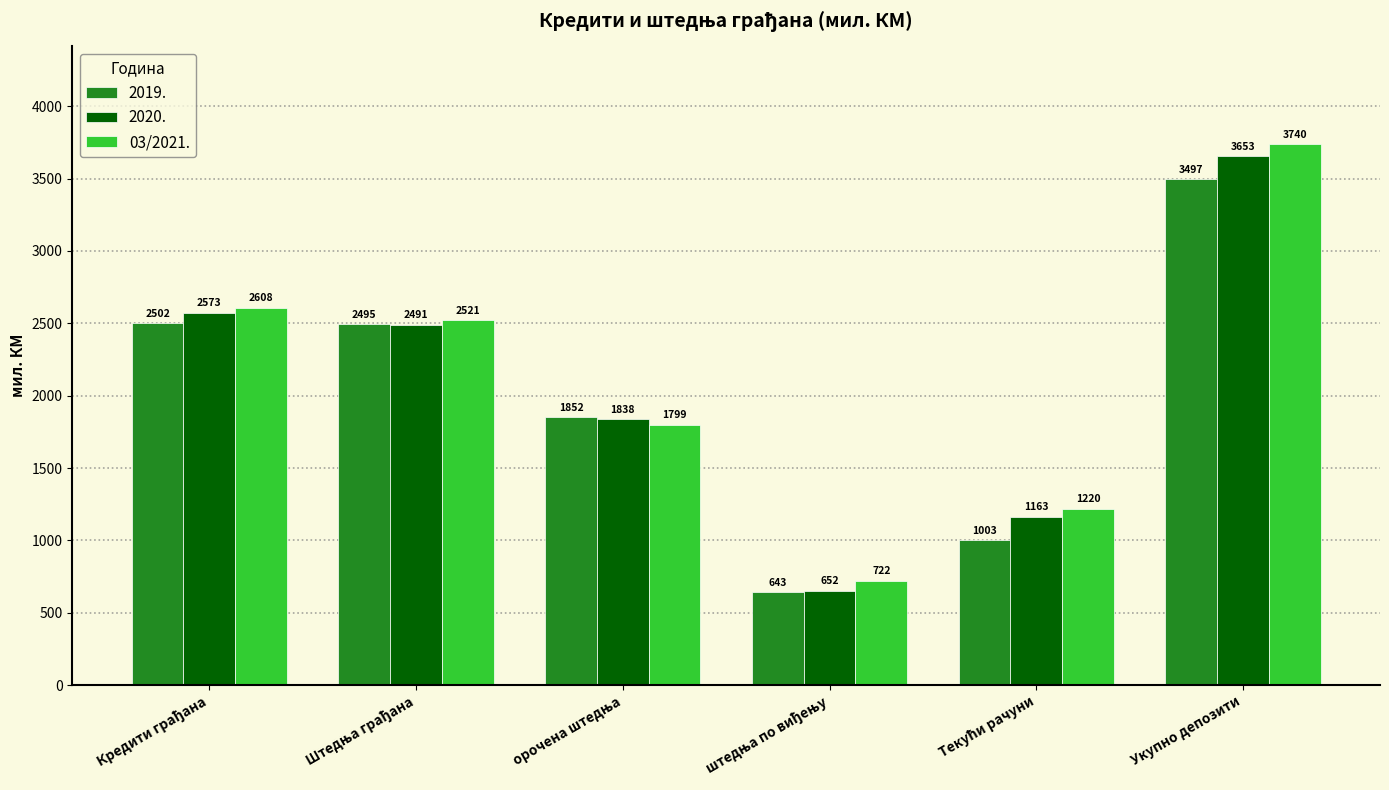

At which category is the sum across all series the highest?

Укупно депозити